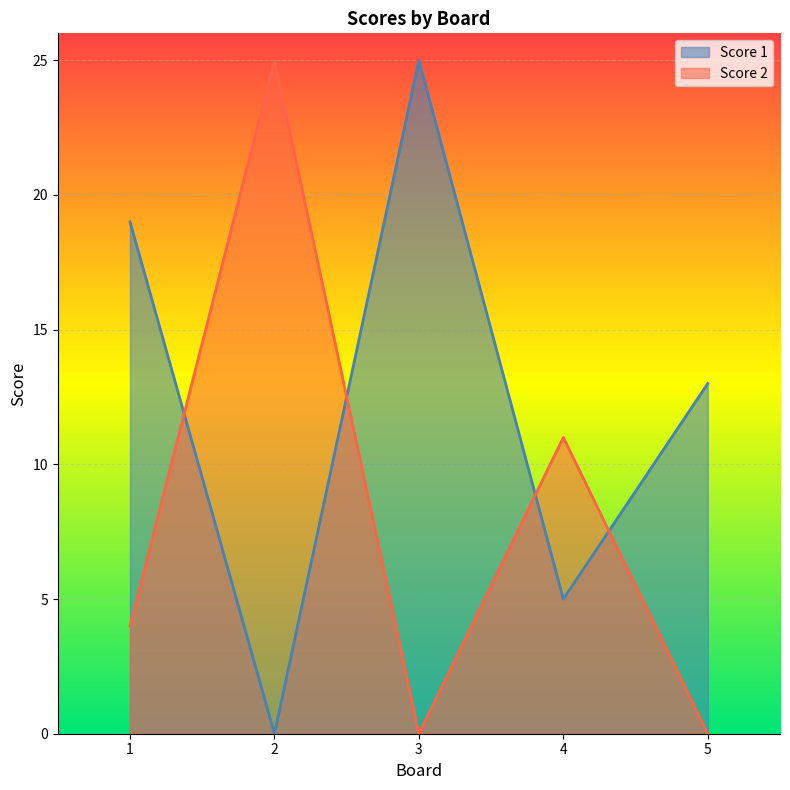

Reading right to left, what are all the values shown in this chart?

Score 1: 5=13	4=5	3=25	2=0	1=19
Score 2: 5=0	4=11	3=0	2=25	1=4